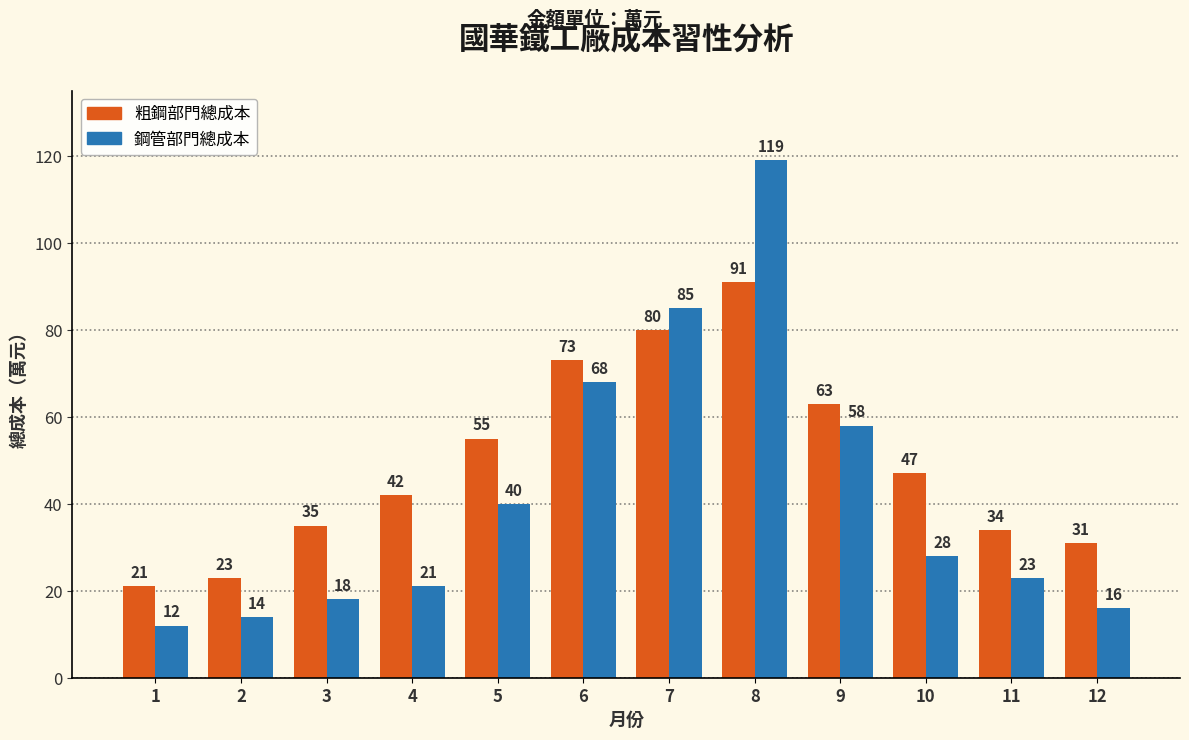

At which label does 鋼管部門總成本 first exceed 28?

5